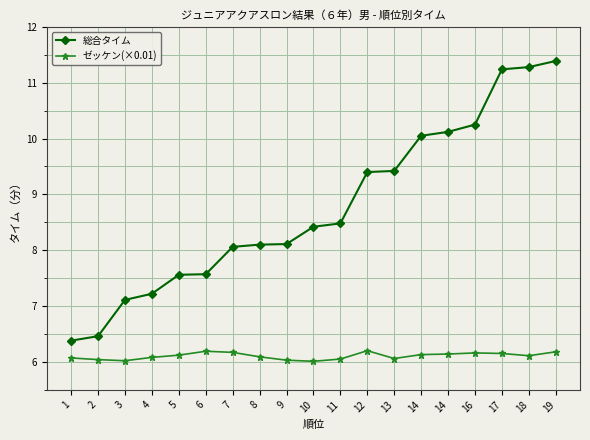

What is the minimum value for ゼッケン(×0.01)?

6.0